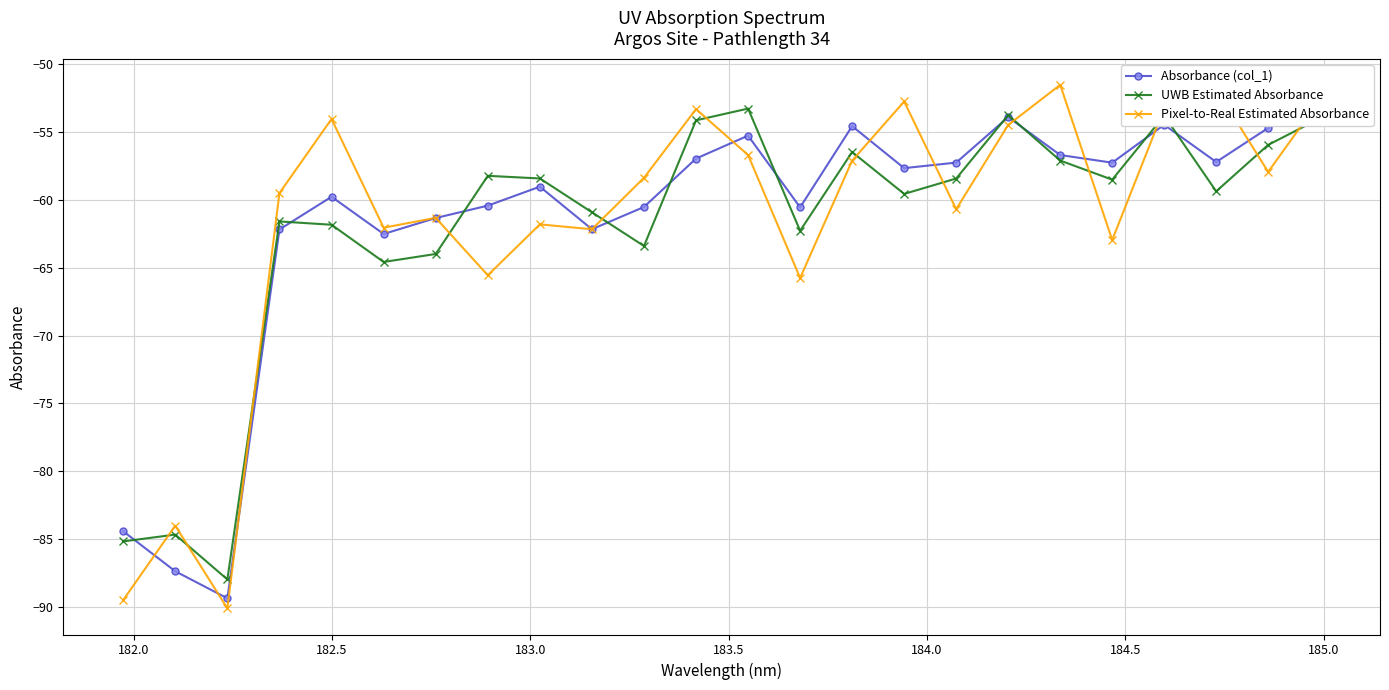

What is the lowest value of the UWB Estimated Absorbance series?

-88.0